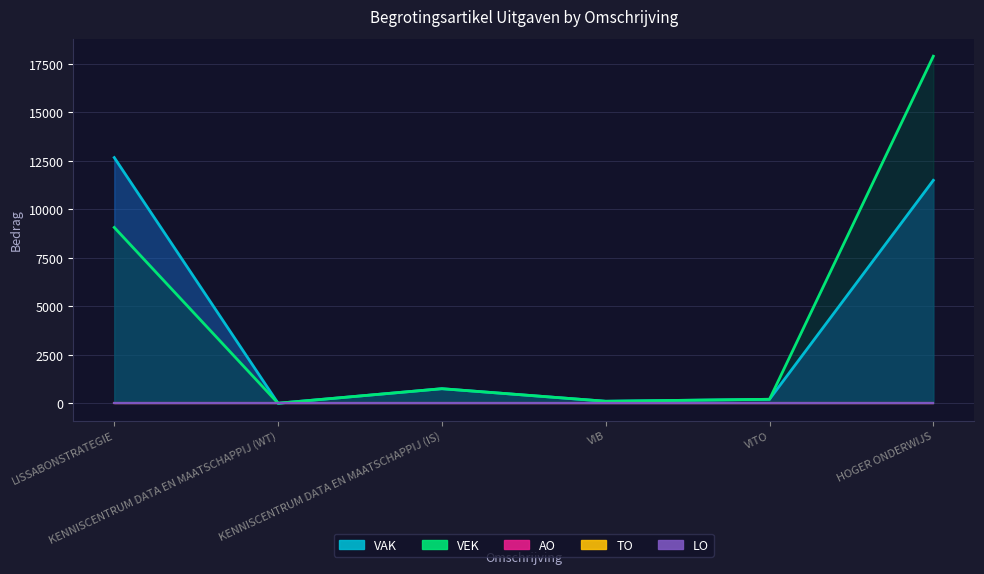

Rank the series by their maximum value, from highest to lowest.

VEK, VAK, AO, TO, LO